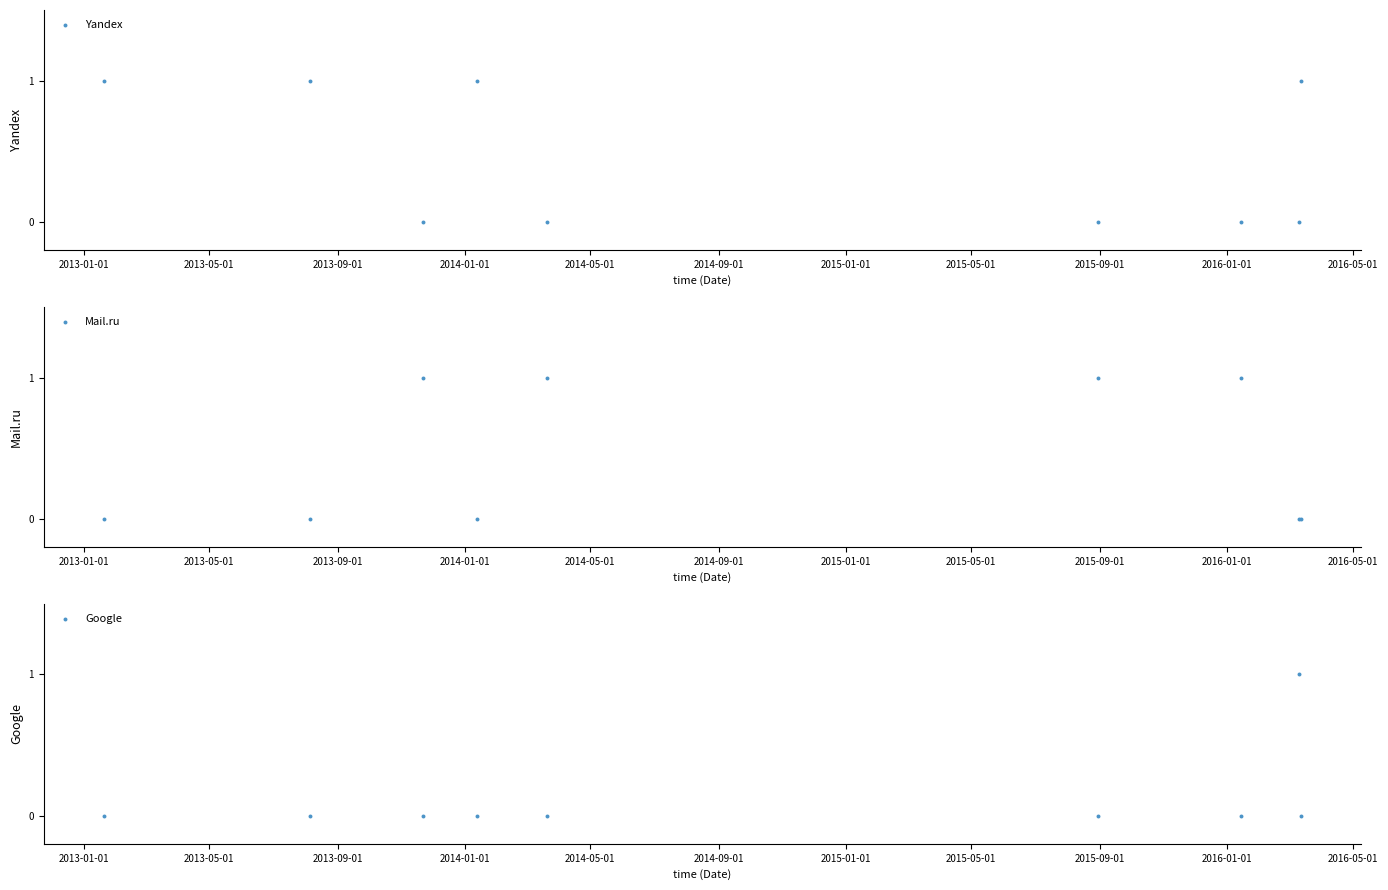

Which series has the largest Y range (max minus min)?

Yandex